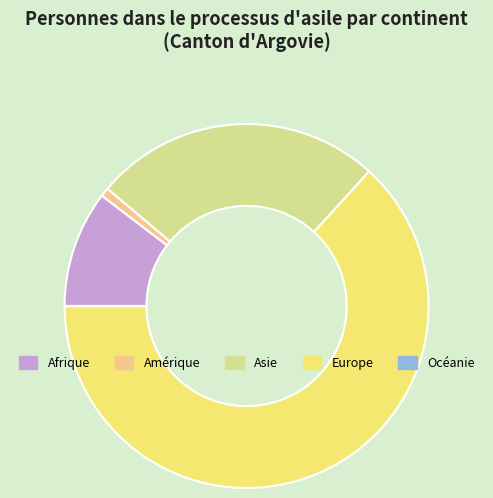

What is the ratio of the value at Asie to the value at Amérique?

32.6